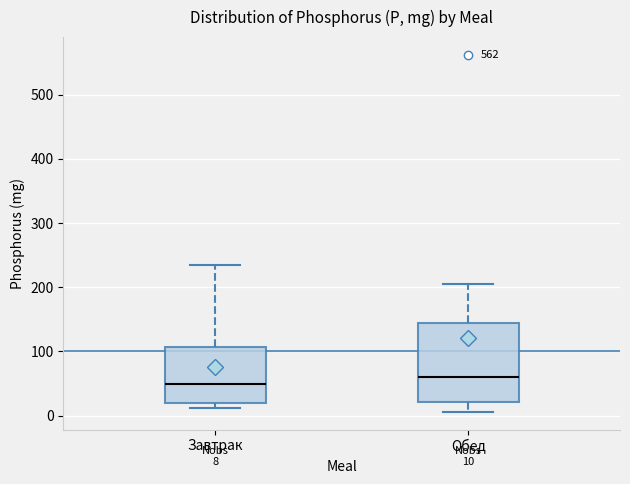

Which box's median line is the lowest?

Завтрак